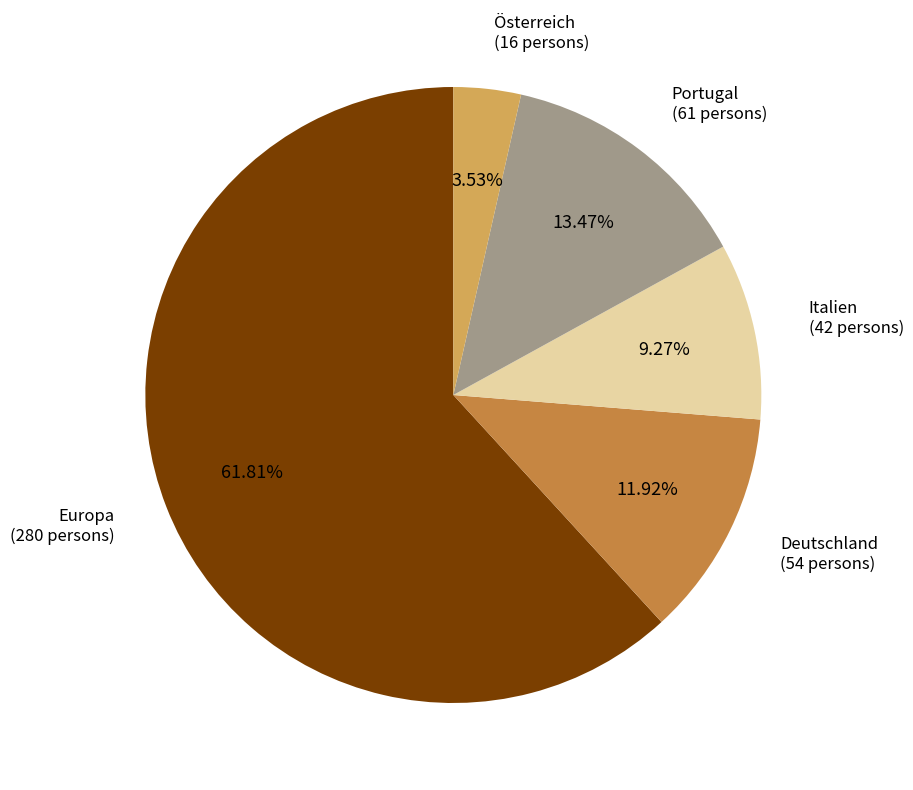

Is there any slice that represents more than half of the pie?

Yes